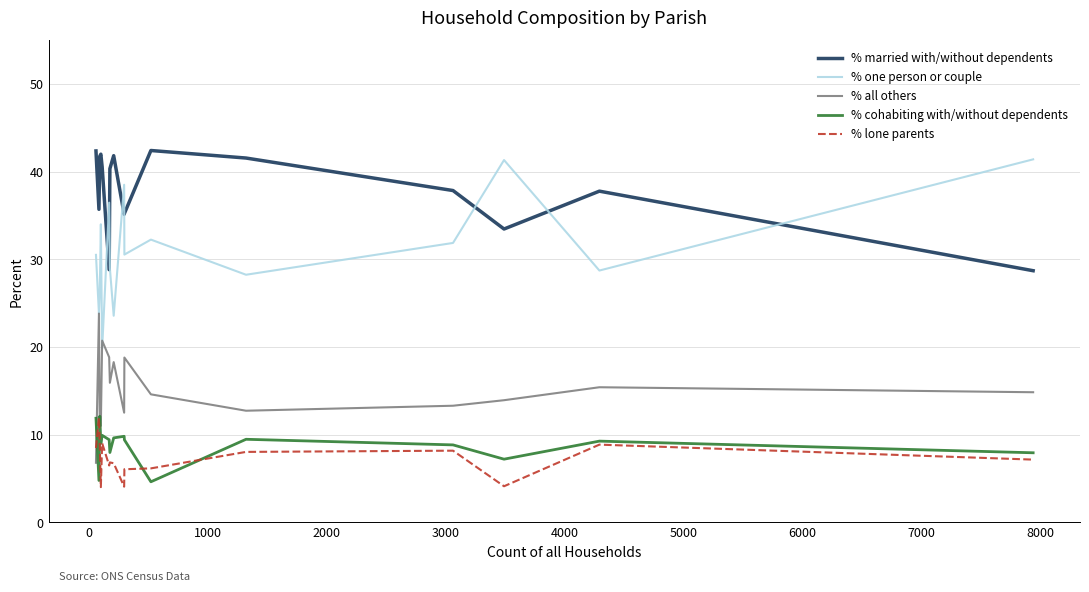

Is this an area chart (filled region under the line)?

No